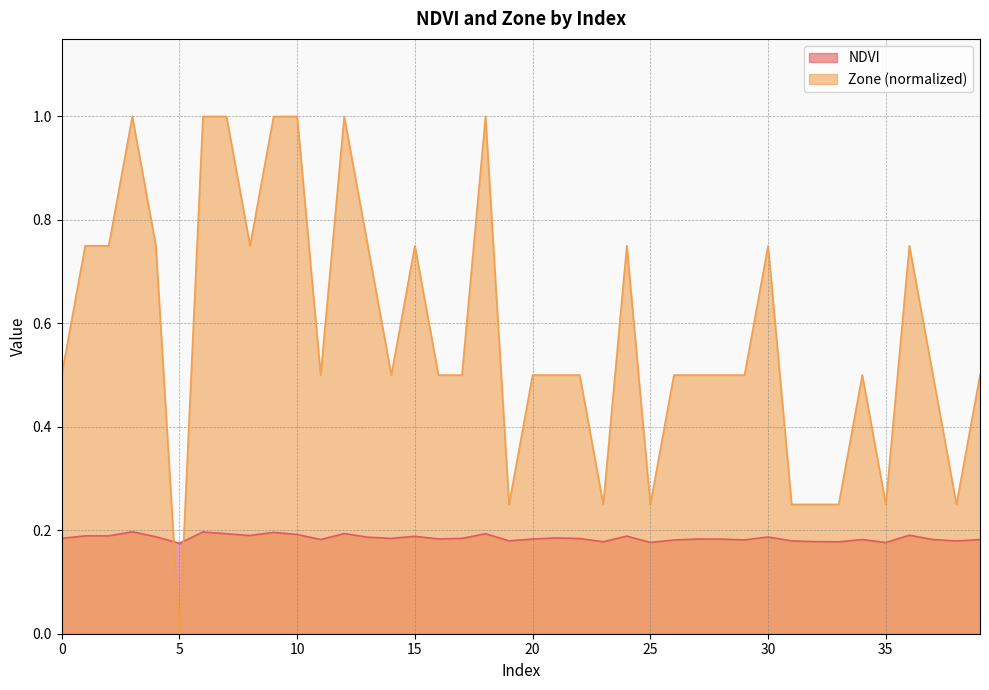

How many interior local peaks does the Zone series have?

8